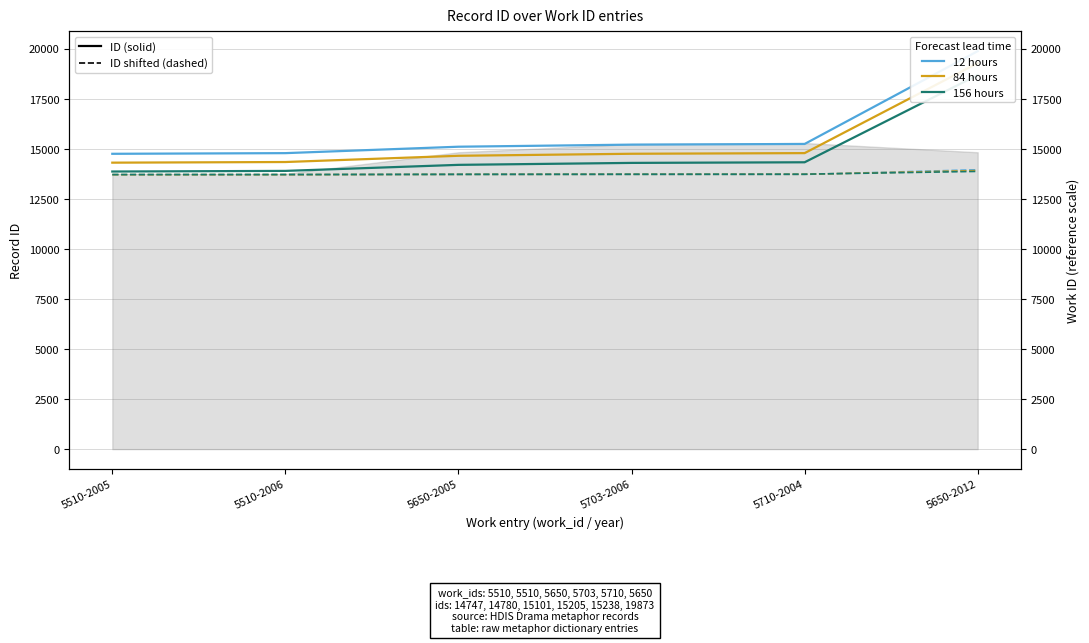

What value does the 156 hours series have at 5650-2012?

18680.6